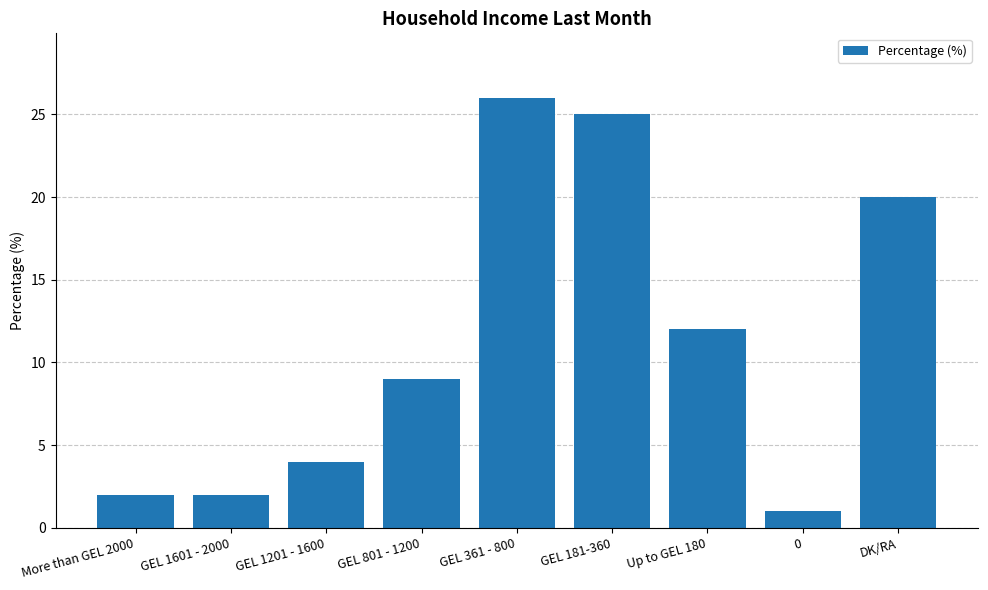

Reading left to right, what are all the values shown in this chart?

More than GEL 2000=2	GEL 1601 - 2000=2	GEL 1201 - 1600=4	GEL 801 - 1200=9	GEL 361 - 800=26	GEL 181-360=25	Up to GEL 180=12	0=1	DK/RA=20